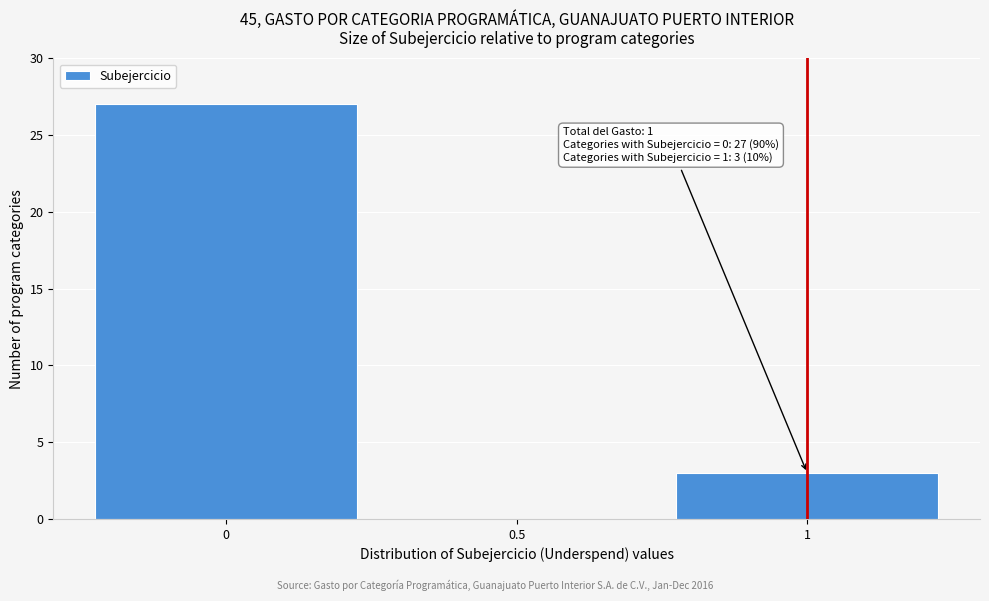

Over which range of the x-axis is the bar tallest?

-0.25 to 0.25